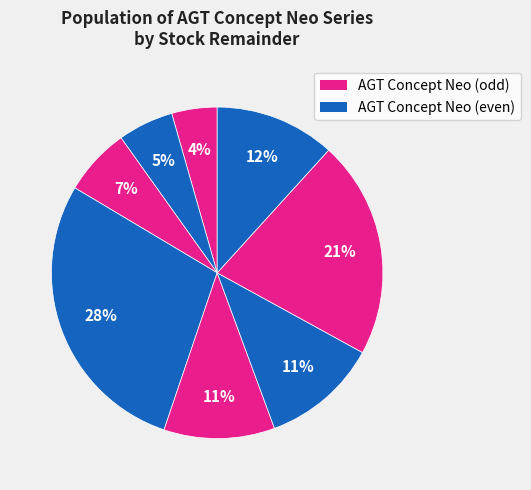

Count the number of slices in the pie.

8